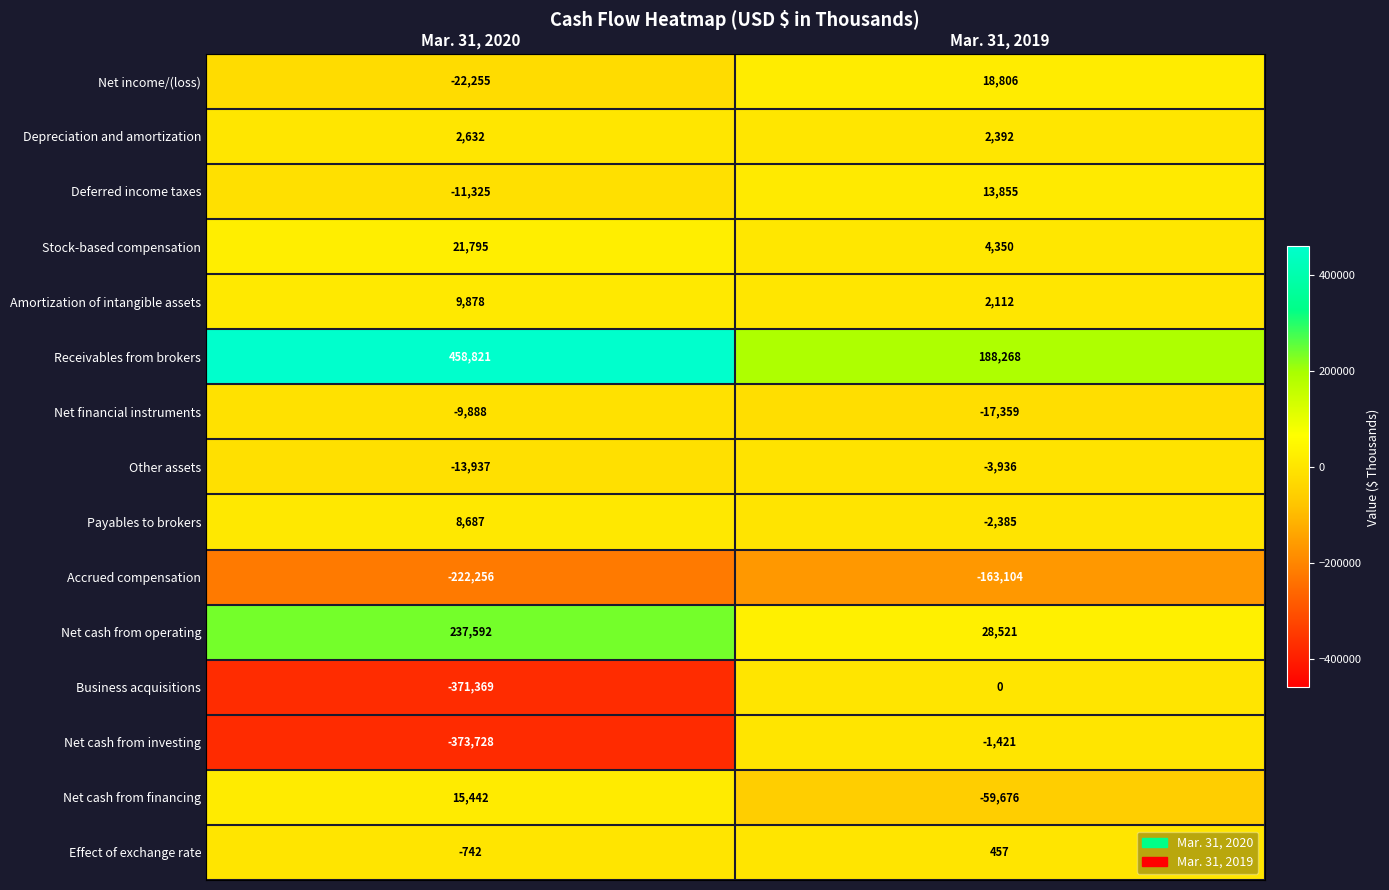

The value of Payables to brokers at Mar. 31, 2019 is -2385. True or false?

True